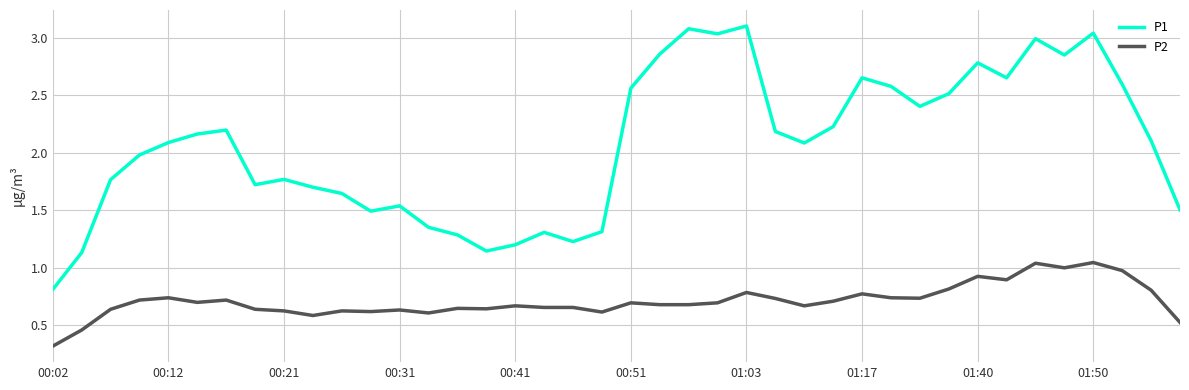

List the series in order of their overall mean, lowest first.

P2, P1